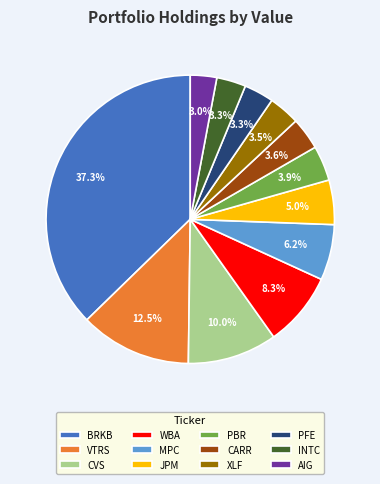

To the nearest percent, what percentage of the pie is PFE?

3%